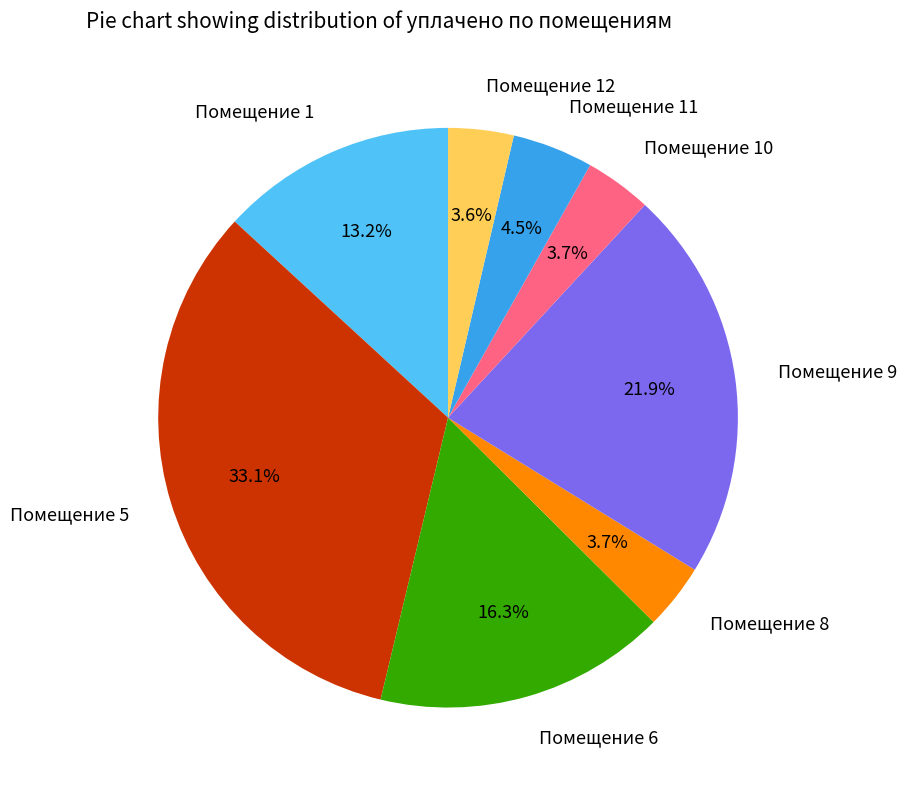

Approximately how many times larger is the value at Помещение 9 compared to Помещение 1?

1.7